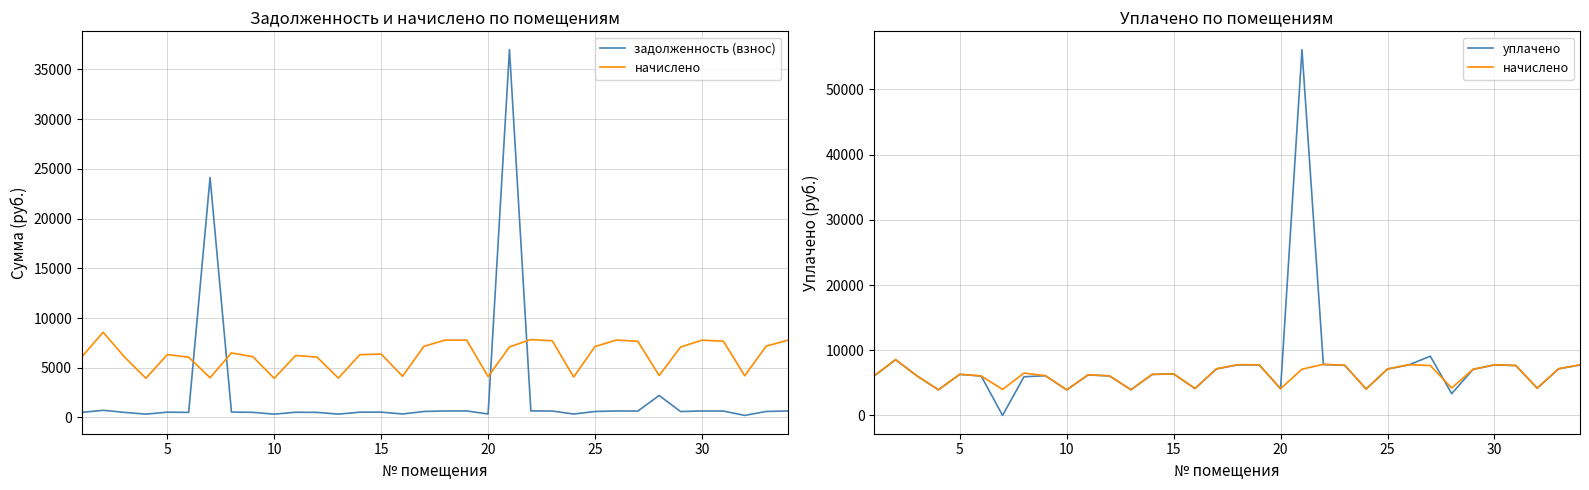

True or false: задолженность (взнос) has more than 2 points higher than both neighbors.

True